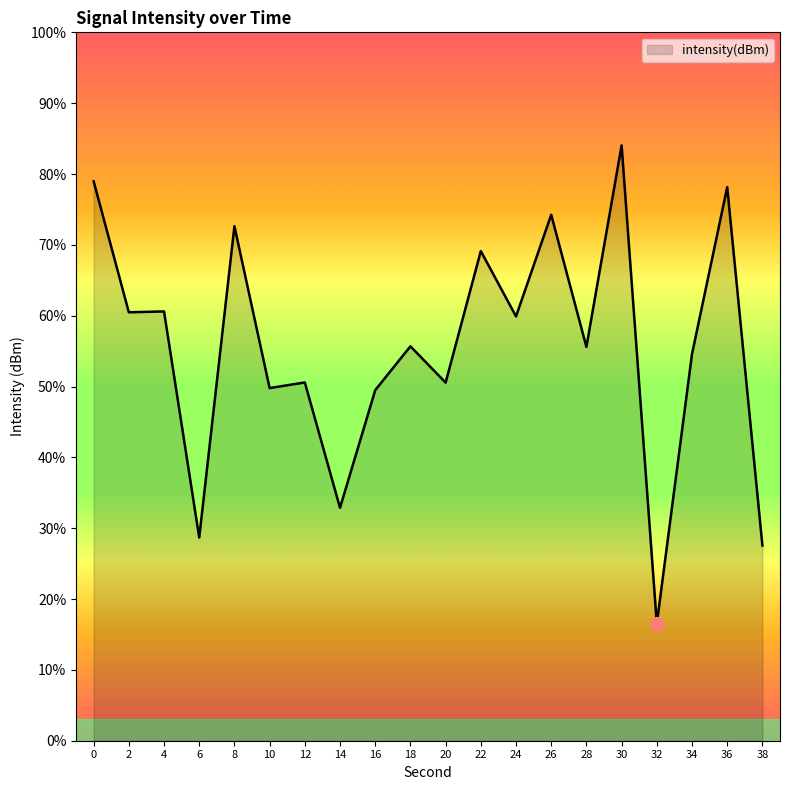

What is the approximate value at 34?

54.6